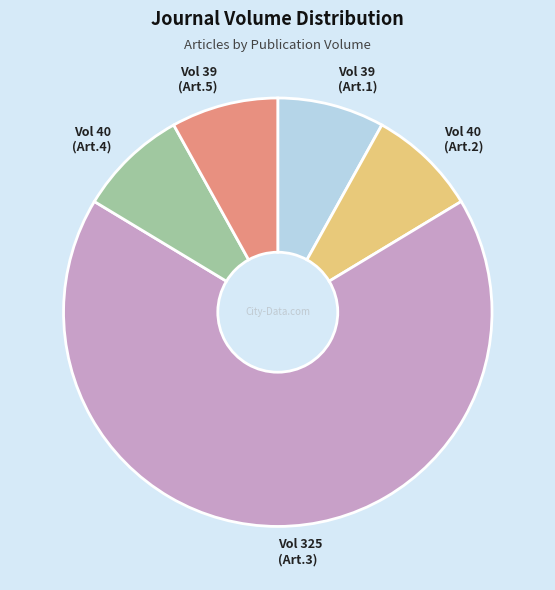

Does any single category account for the majority?

Yes